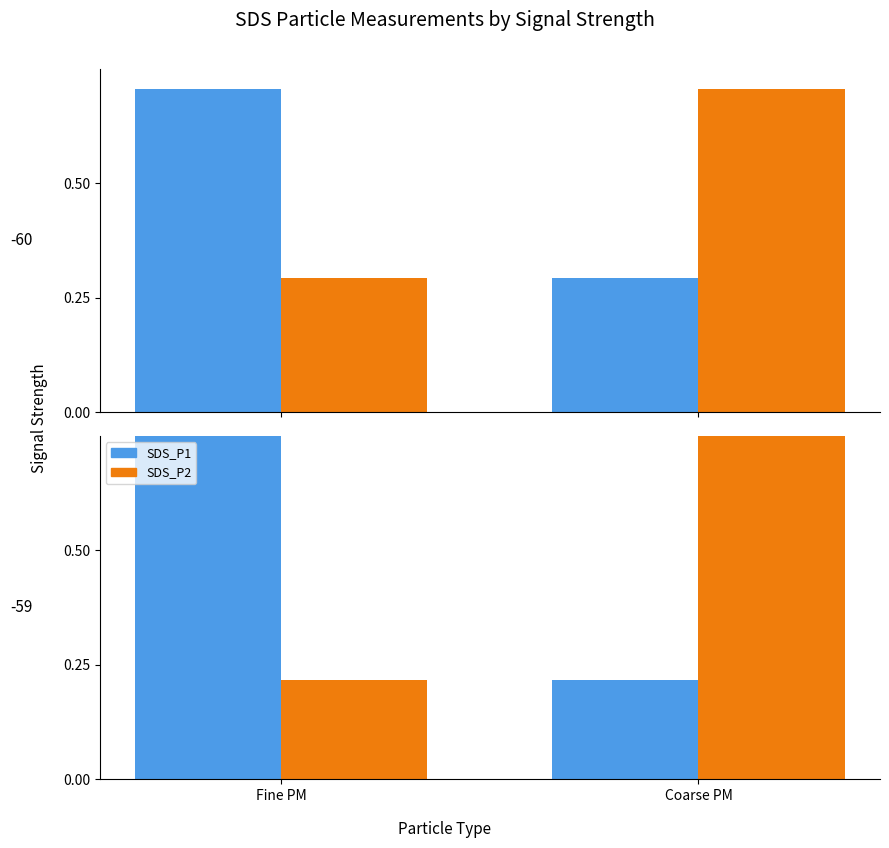

What is the value of the SDS_P1 bar at the 1st from the left?

0.8